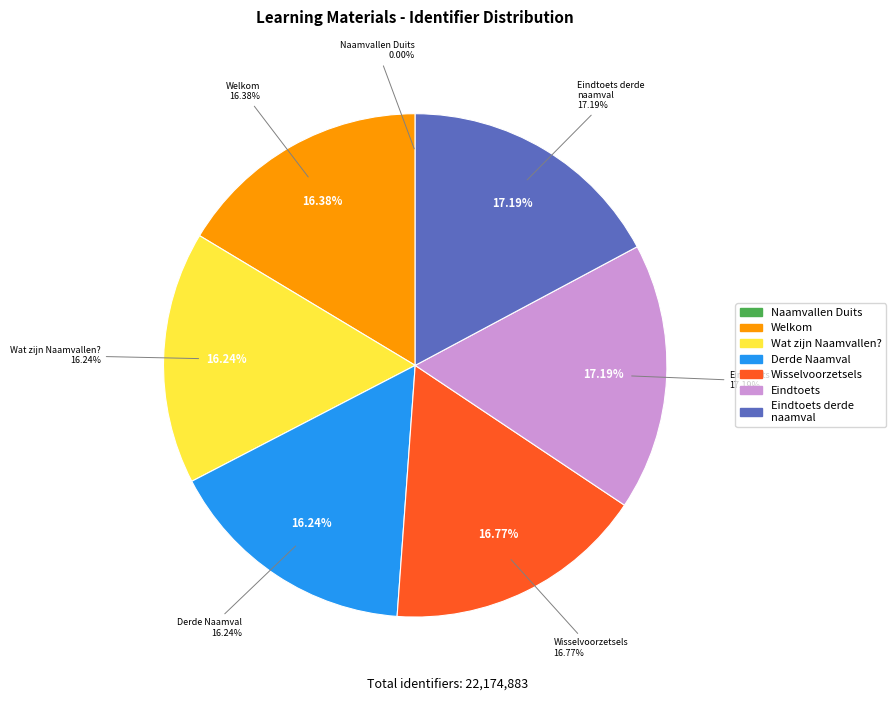

True or false: Wisselvoorzetsels accounts for 3% of the total.

False